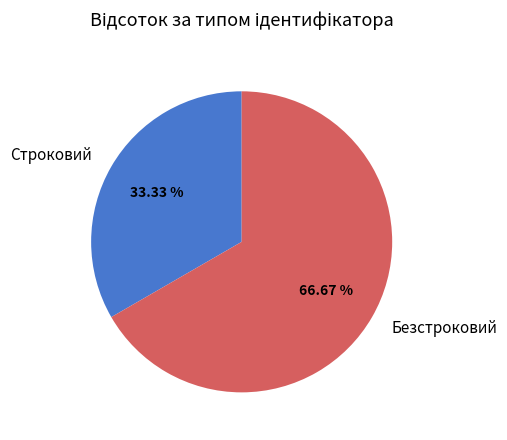

Does Безстроковий account for over 50% of the chart?

Yes